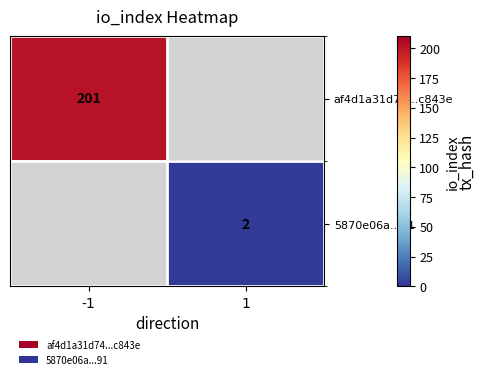

The value of 5870e06a...91 at 1 is 2. True or false?

True